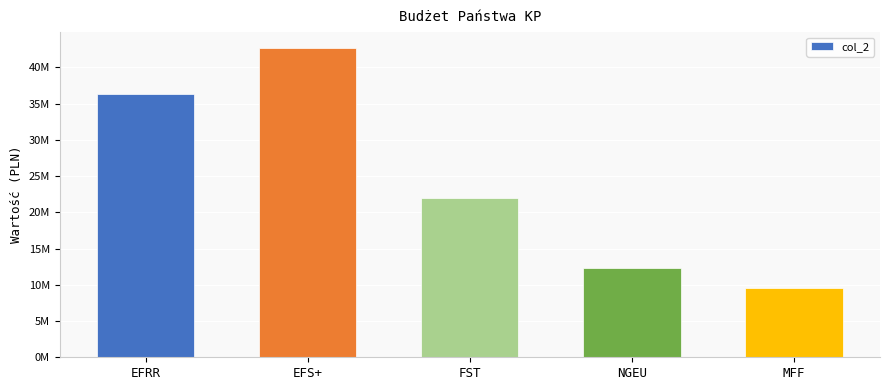

What is the maximum value shown in the chart?

42737512